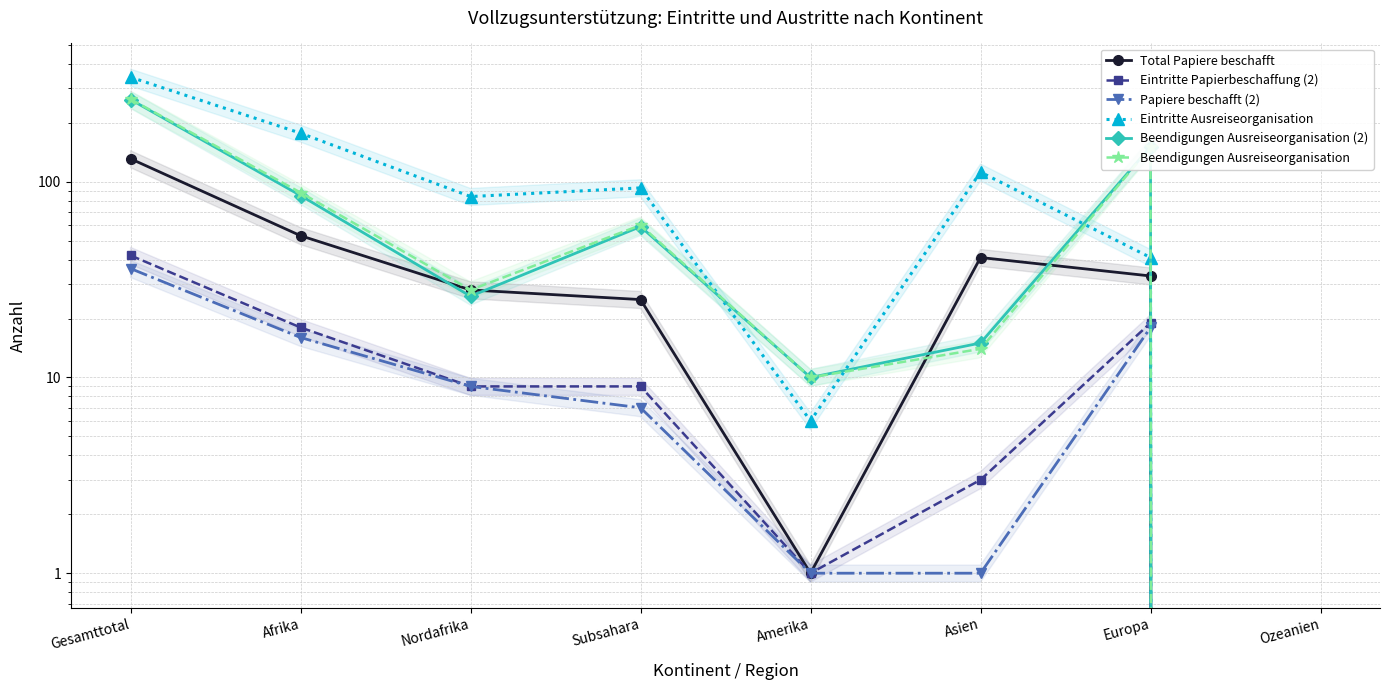

How many data points in Eintritte Papierbeschaffung (2) are above 9?

3